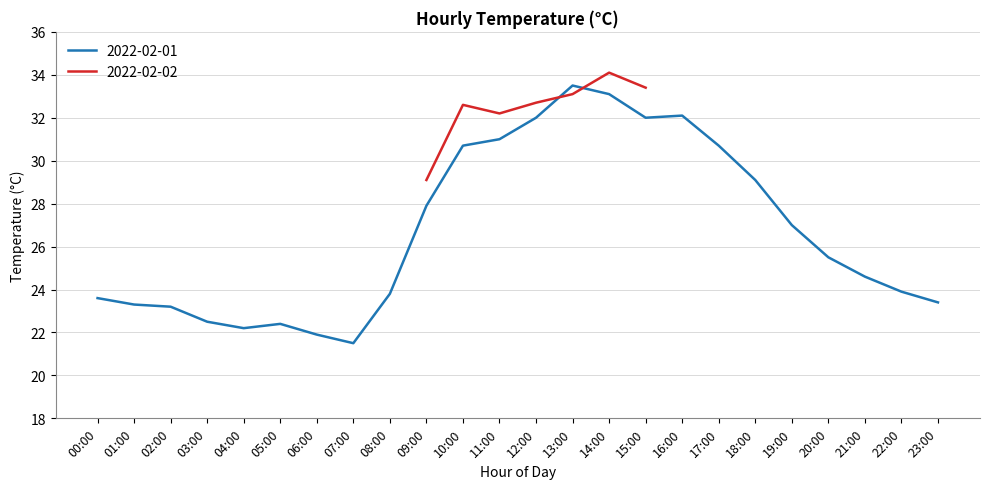

Is it true that 2022-02-01 equals 30.7 at 10:00?

True